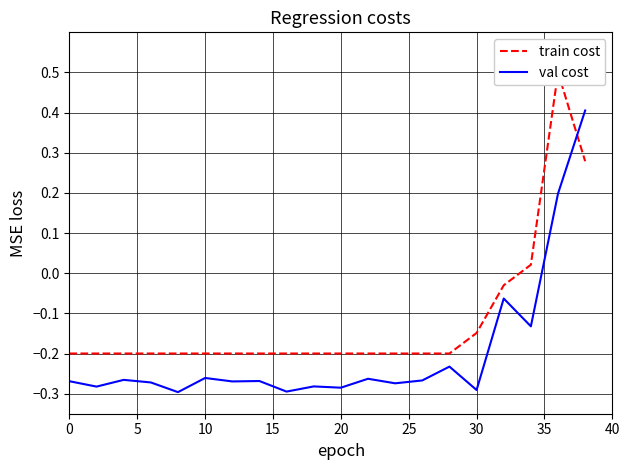

True or false: val cost has a value of -0.1 at 30.

False